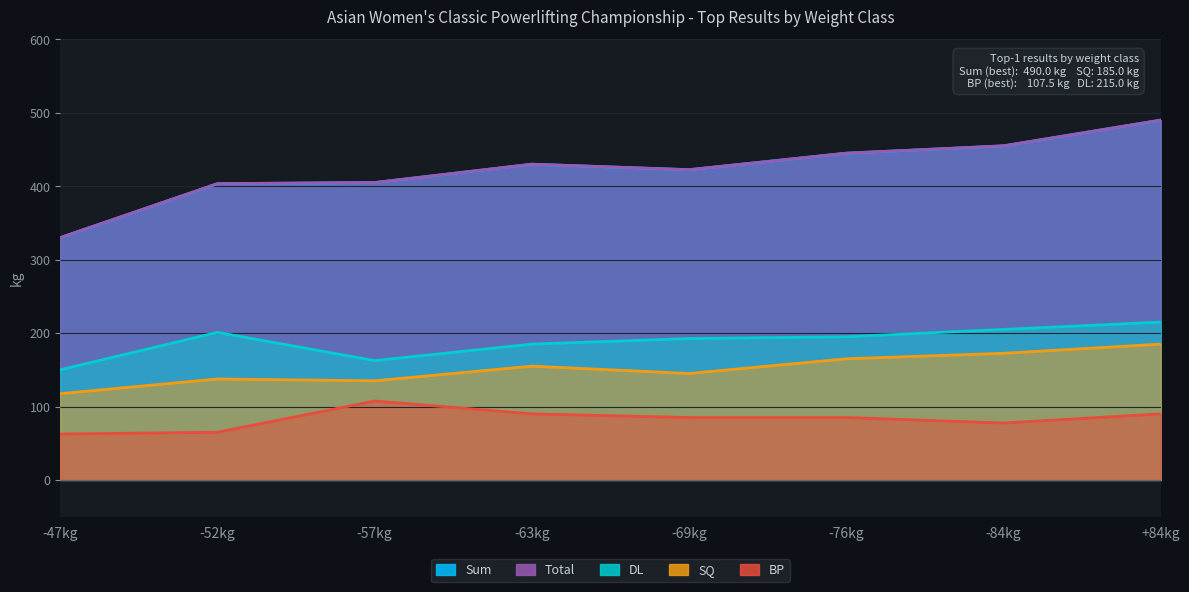

True or false: Total has a value of 669.1 at +84kg.

False